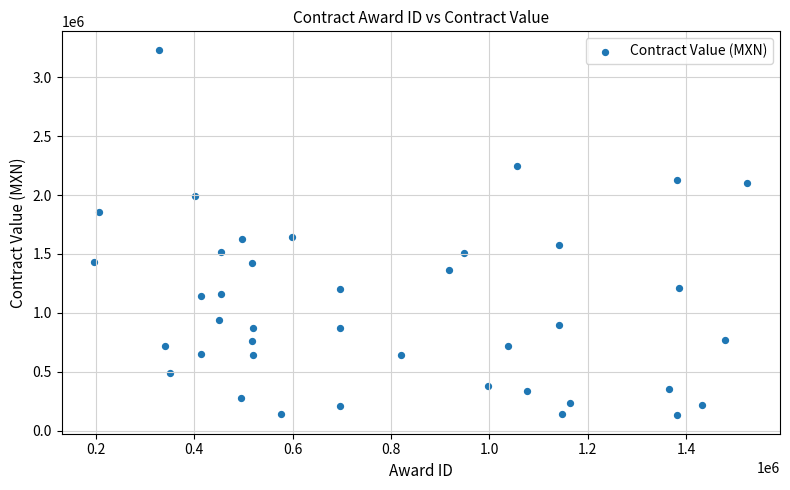

What is the range of Y values (max minus min)?

3104753.0